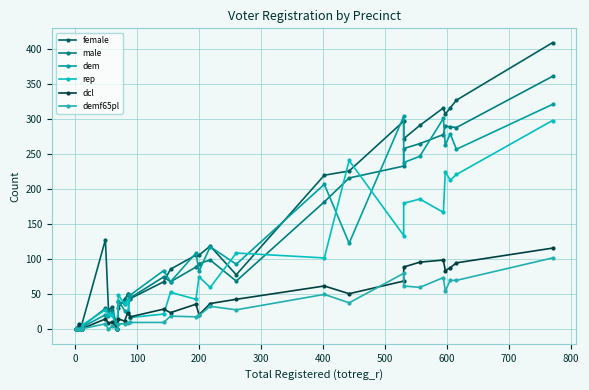

What is the average value of the dem series?

98